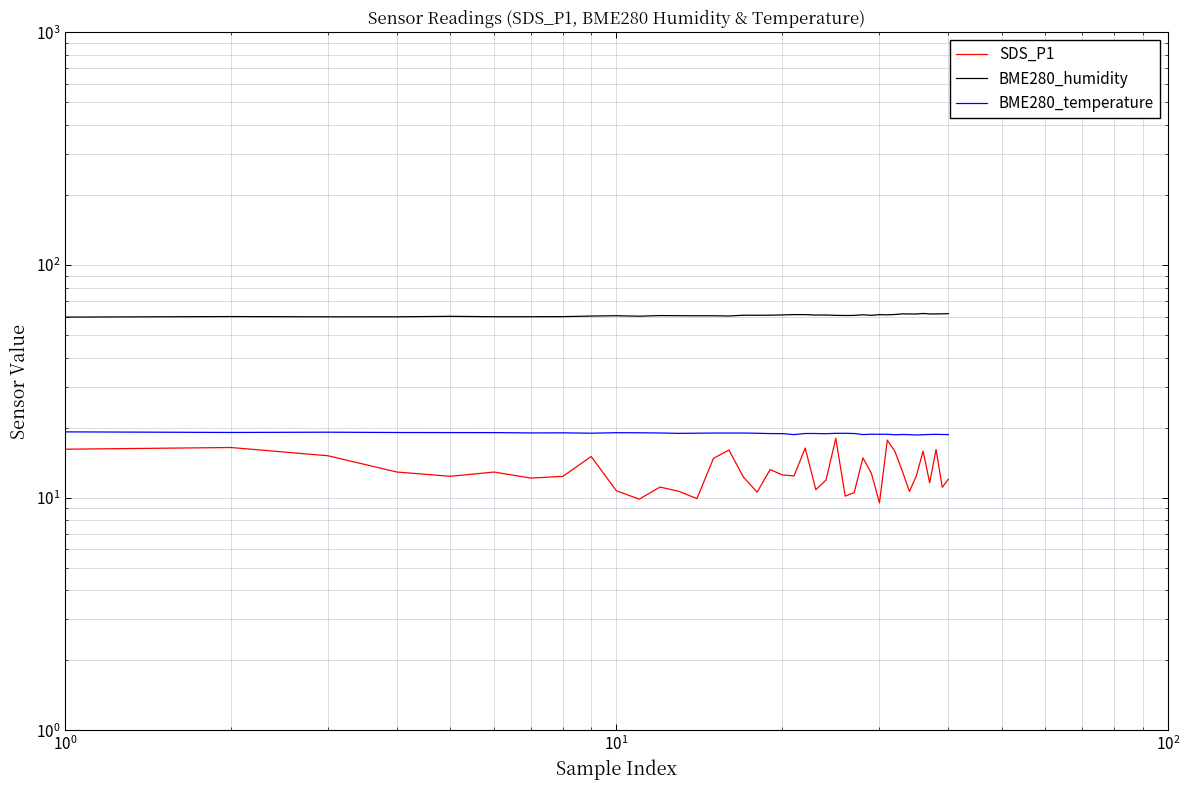

Reading right to left, what are all the values shown in this chart?

SDS_P1: 12.0	11.1	16.1	11.6	15.8	12.4	10.6	13.0	15.8	17.7	9.5	12.7	14.8	10.5	10.2	18.0	11.9	10.8	16.3	12.4	12.5	13.2	10.6	12.2	16.0	14.8	9.9	10.6	11.1	9.8	10.7	15.0	12.3	12.1	12.9	12.3	12.9	15.1	16.4	16.1
BME280_humidity: 61.8	61.7	61.6	61.6	61.9	61.5	61.6	61.6	61.3	61.0	61.2	60.8	61.1	60.7	60.6	60.7	61.0	60.9	61.2	61.2	61.0	60.8	60.8	60.8	60.4	60.5	60.5	60.5	60.6	60.2	60.5	60.3	60.0	59.9	59.9	60.2	59.9	59.9	60.0	59.7
BME280_temperature: 18.7	18.7	18.7	18.7	18.6	18.6	18.6	18.7	18.6	18.7	18.7	18.7	18.7	18.9	18.9	18.9	18.8	18.9	18.9	18.7	18.8	18.9	18.9	18.9	18.9	18.9	18.9	18.9	19.0	19.0	19.0	18.9	19.0	19.0	19.0	19.0	19.1	19.1	19.1	19.2